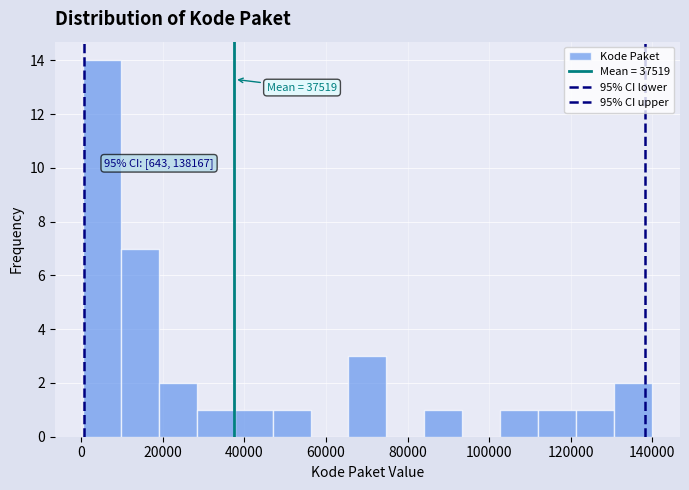

Which range on the x-axis has the tallest bar?

0 to 10000